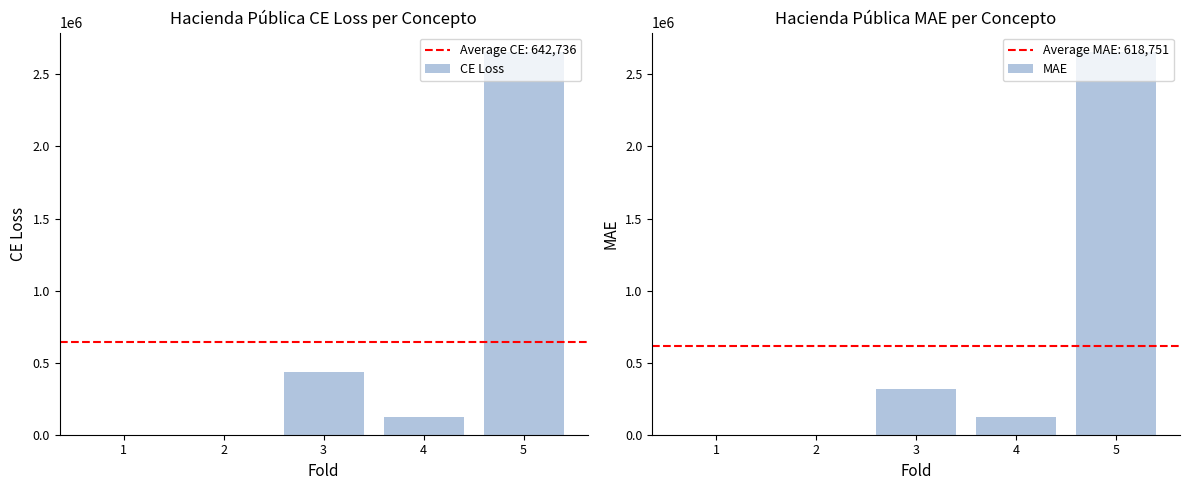

True or false: CE Loss has a value of 0 at 2.

True